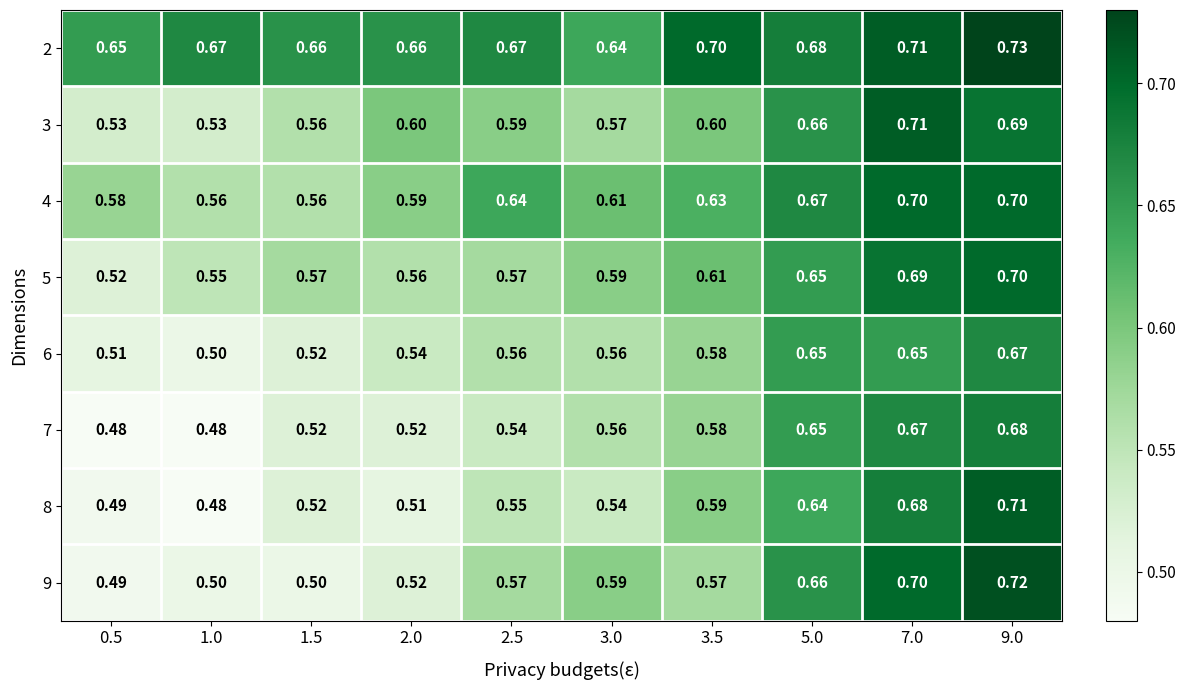

Between 1.5 and 7.0, which series saw the biggest shift?

9